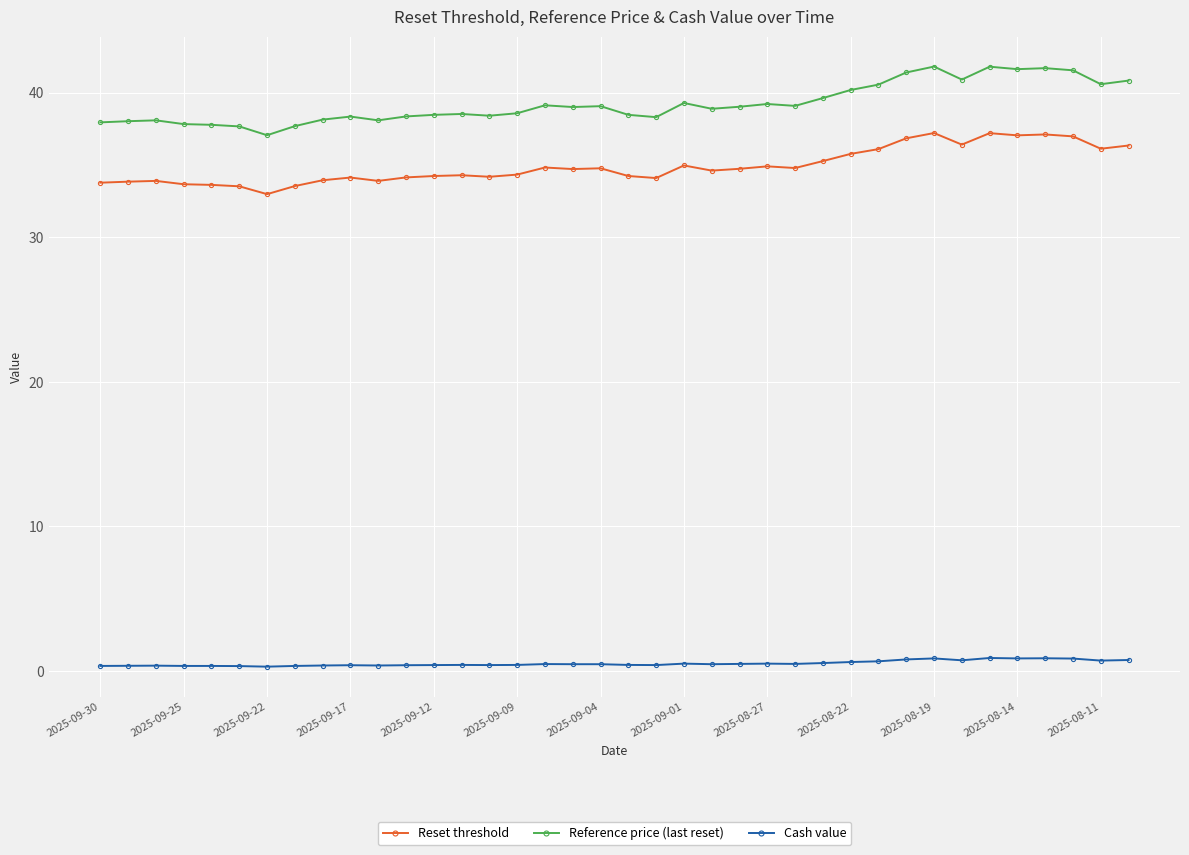

At how many categories does at least one series exceed 12?

38